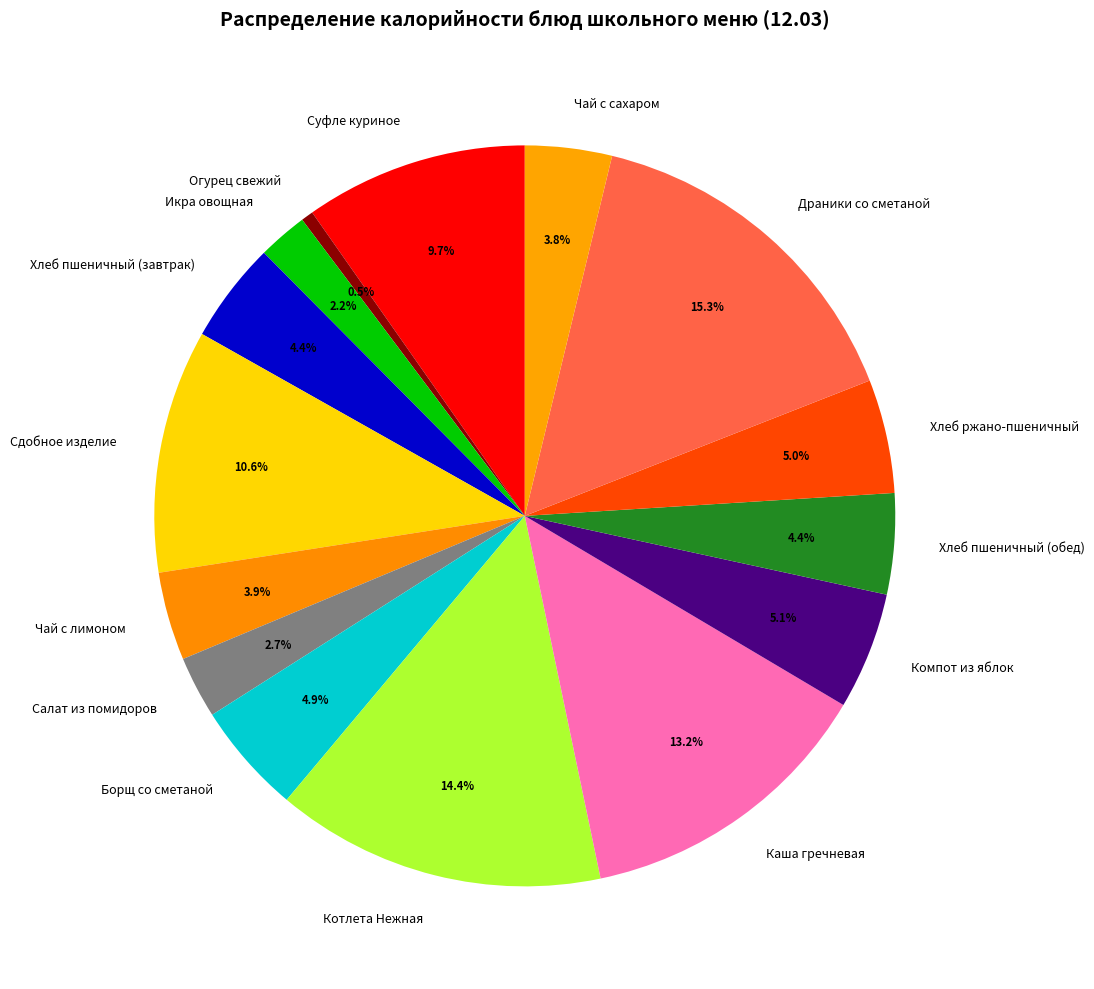

To the nearest percent, what is the difference between the largest and smallest slice percentages?

15%